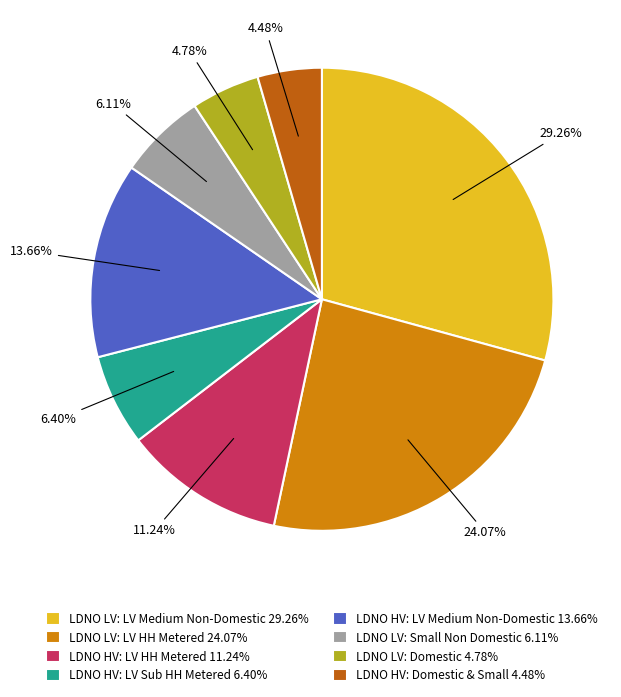

Is the sum of LDNO HV: LV Medium Non-Domestic 13.66% and LDNO LV: Small Non Domestic 6.11% greater than half?

No